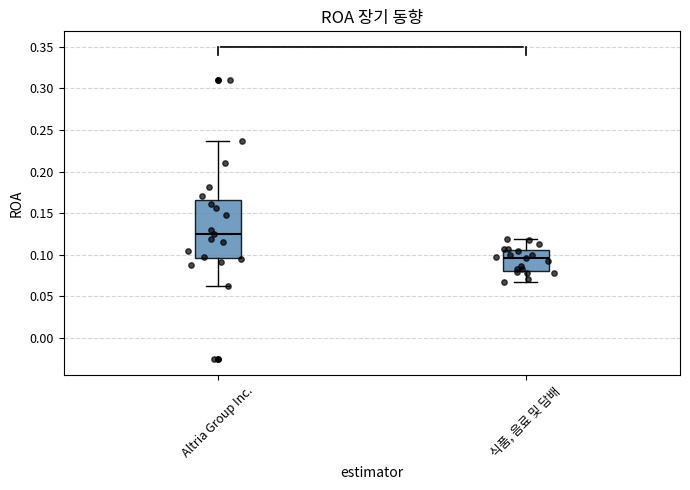

Reading left to right, transcribe this box plot: for each box, give where its median line is, the range the box spans, and where its two whiskers end, as read against the y-axis. The values are not printed on the chart, so give them approximately, as read against the axis.

Altria Group Inc.: median 0.125, box 0.095 to 0.165, whiskers 0.065 to 0.235
식품, 음료 및 담배: median 0.095, box 0.080 to 0.105, whiskers 0.070 to 0.120